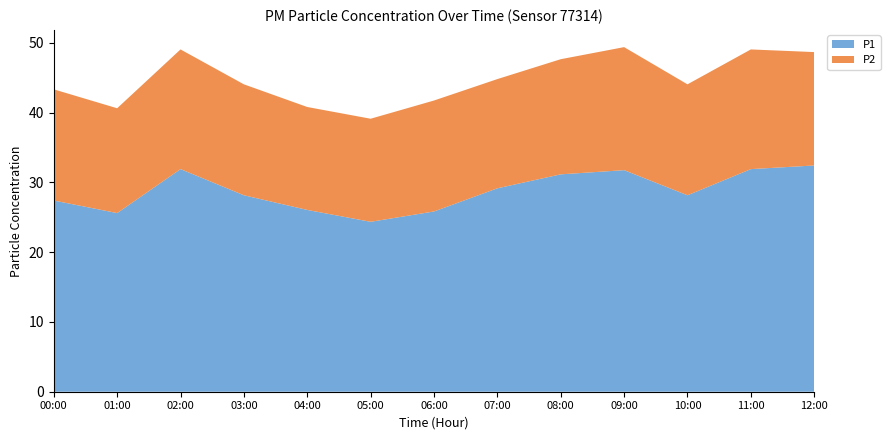

Reading left to right, transcribe all the data shown in this chart.

P1: 00:00=27.4	01:00=25.6	02:00=31.9	03:00=28.1	04:00=26.1	05:00=24.4	06:00=25.8	07:00=29.1	08:00=31.1	09:00=31.8	10:00=28.1	11:00=31.9	12:00=32.4
P2: 00:00=15.9	01:00=15.0	02:00=17.1	03:00=15.9	04:00=14.8	05:00=14.8	06:00=15.9	07:00=15.7	08:00=16.5	09:00=17.6	10:00=15.9	11:00=17.1	12:00=16.2